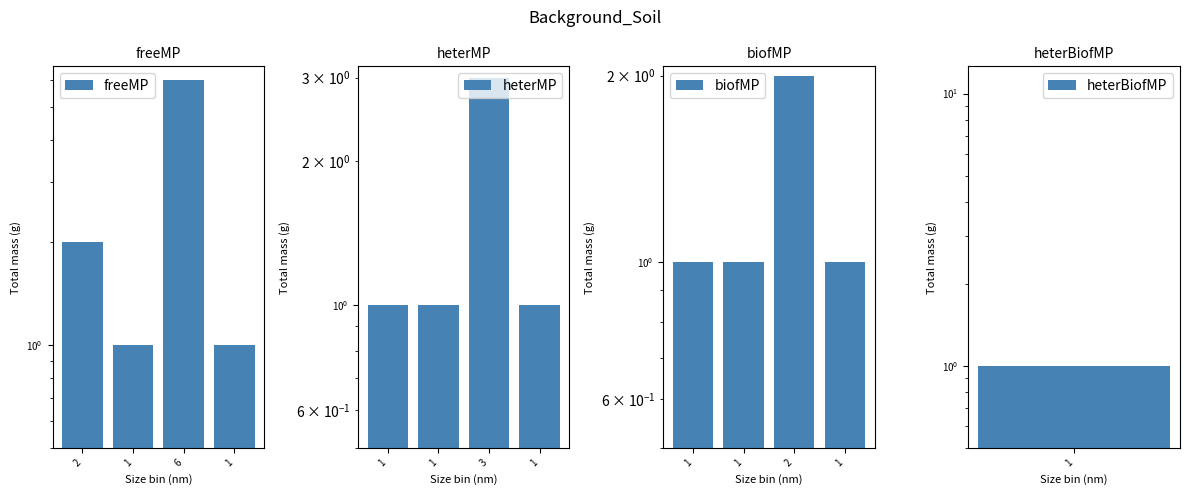

What is the maximum value shown in the chart?

6